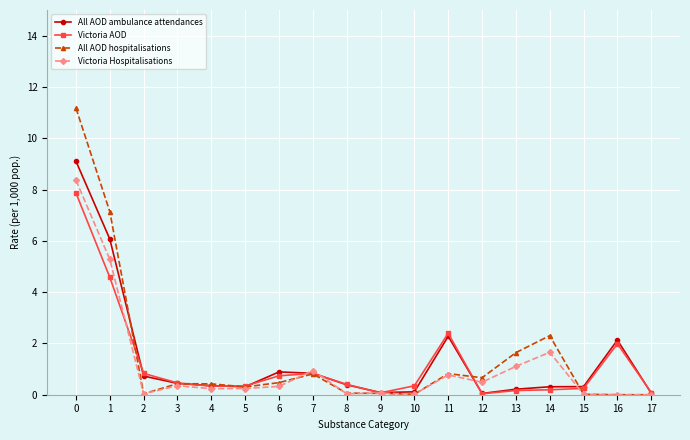

Which series has the widest spread of values?

All AOD hospitalisations